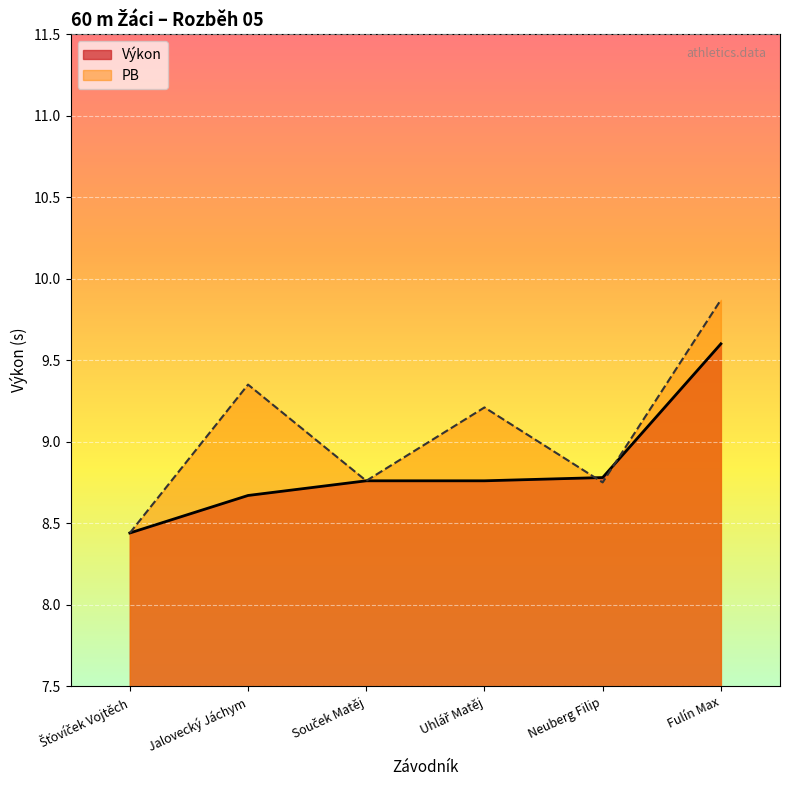

Reading right to left, what are all the values shown in this chart?

9.6	8.8	8.8	8.8	8.7	8.4